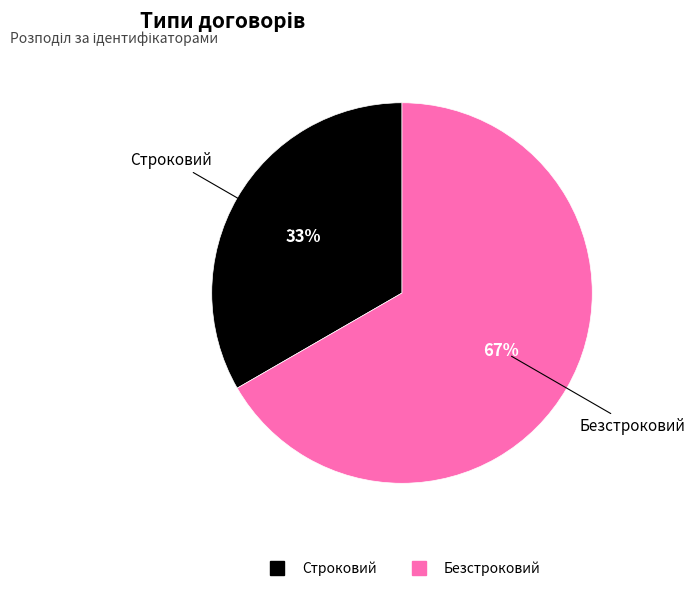

True or false: Безстроковий accounts for 67% of the total.

True